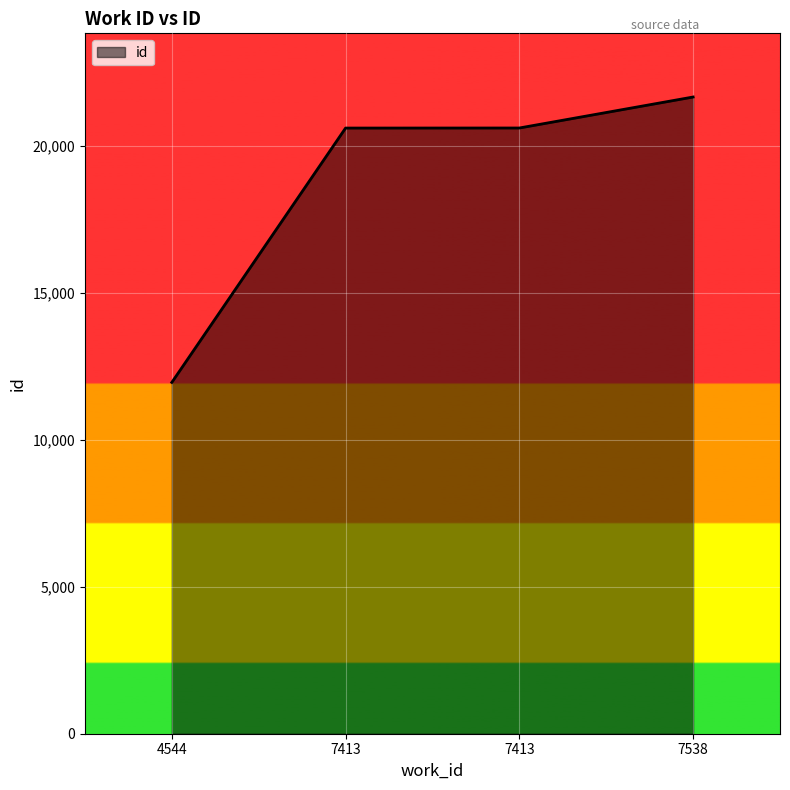

Does the chart display data point markers on the line(s)?

No